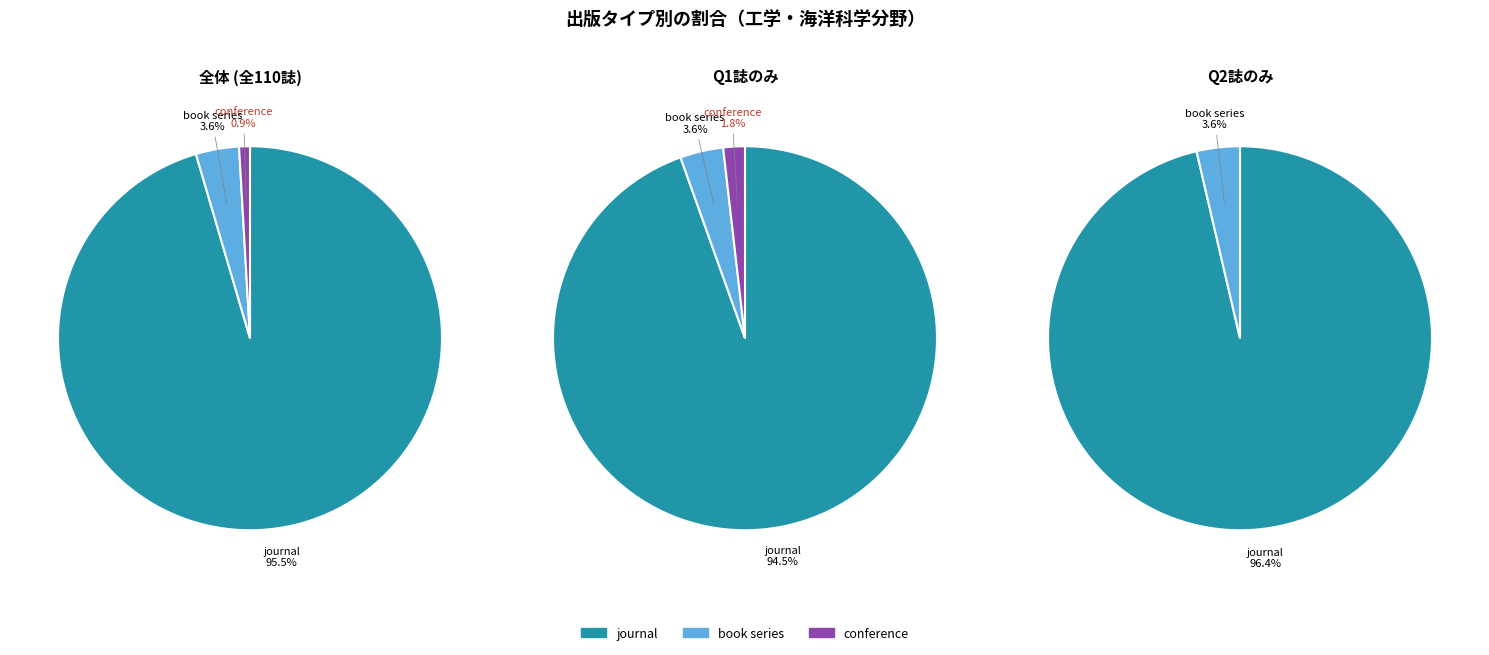

Is there a majority slice in this chart?

Yes